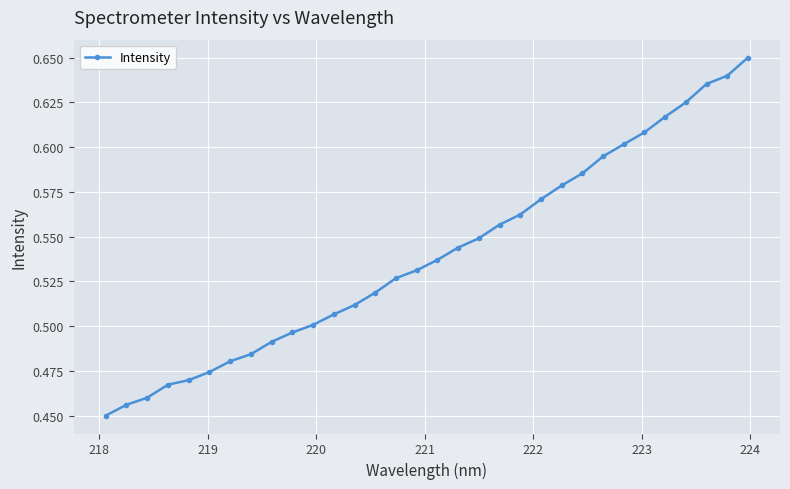

What is the sum of all values?

17.3